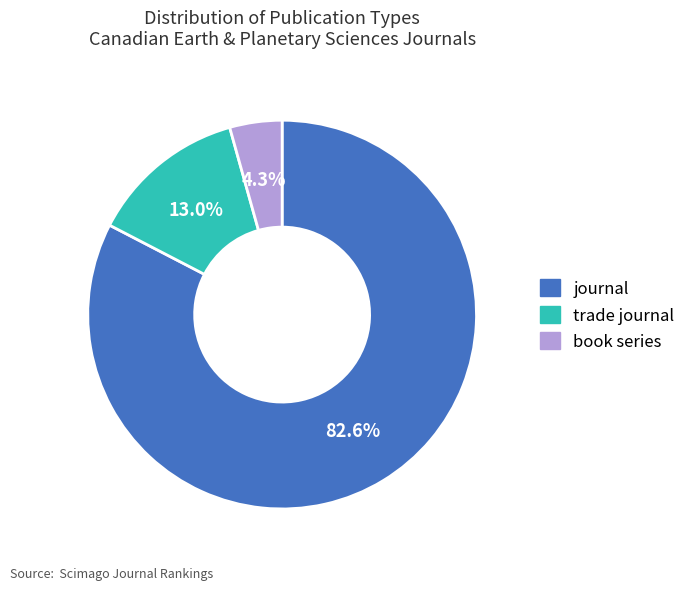

What percentage is the book series slice, to the nearest percent?

4%